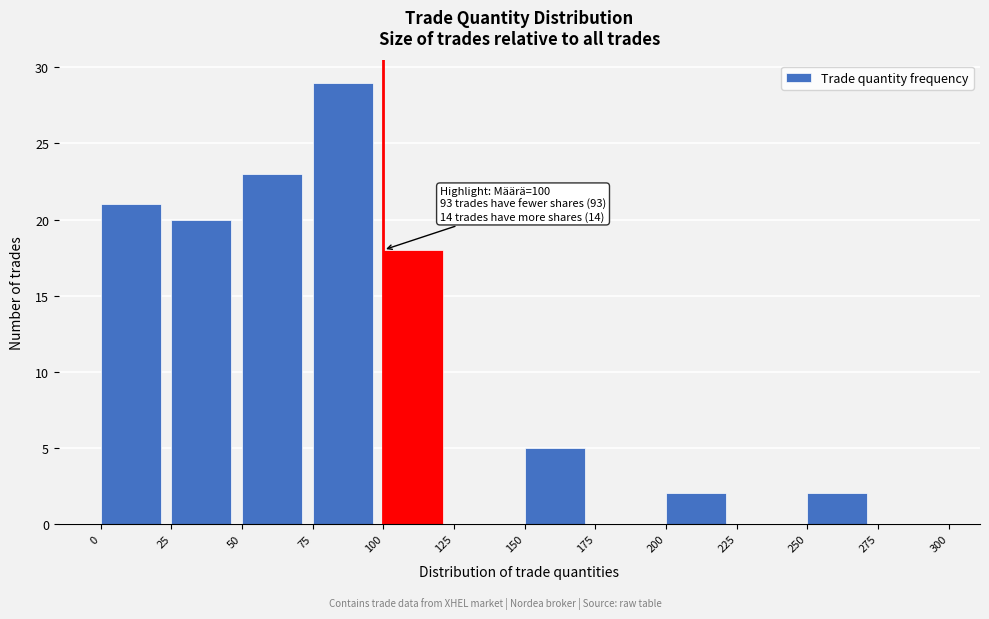

Which range on the x-axis has the tallest bar?

75 to 100